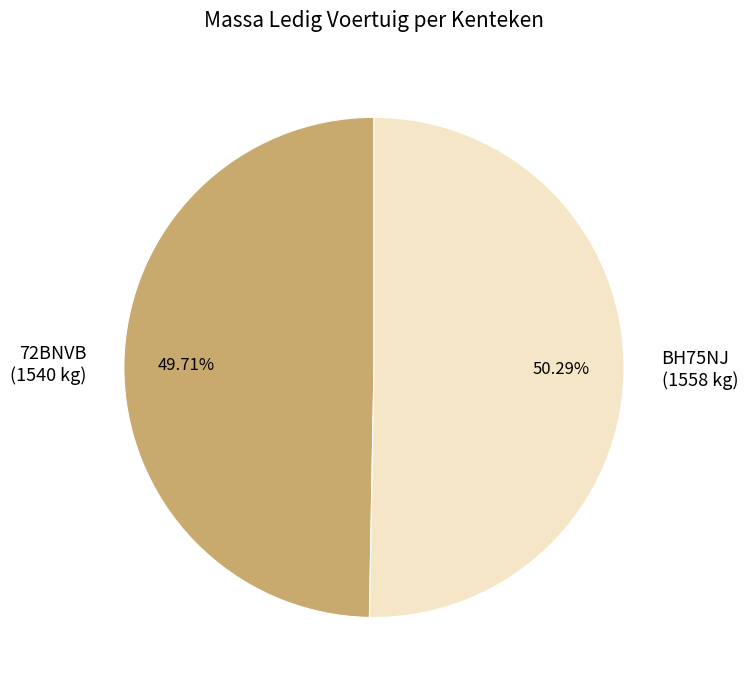

How many slices are in this pie chart?

2